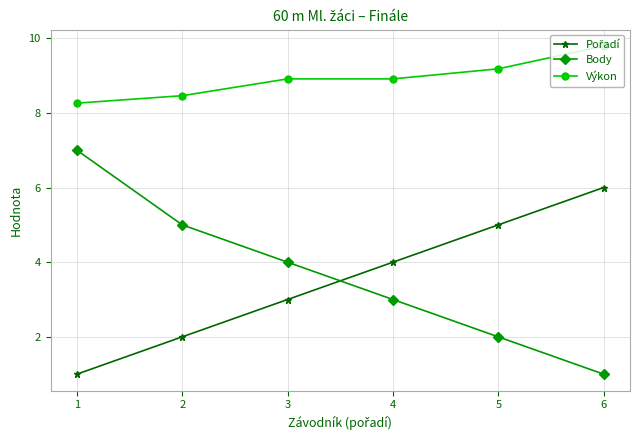

The value of Výkon at 3 is 8.9. True or false?

True